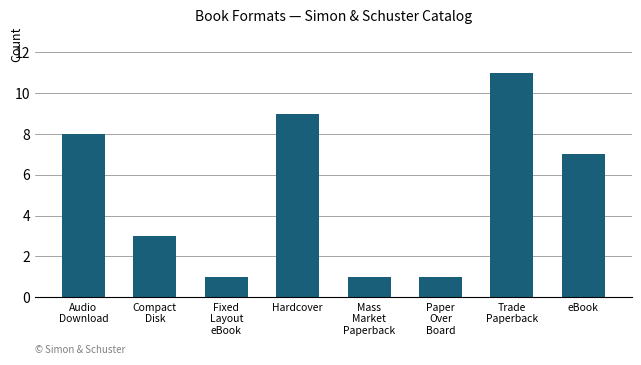

What is the label of the 4th bar from the right?

Mass
Market
Paperback